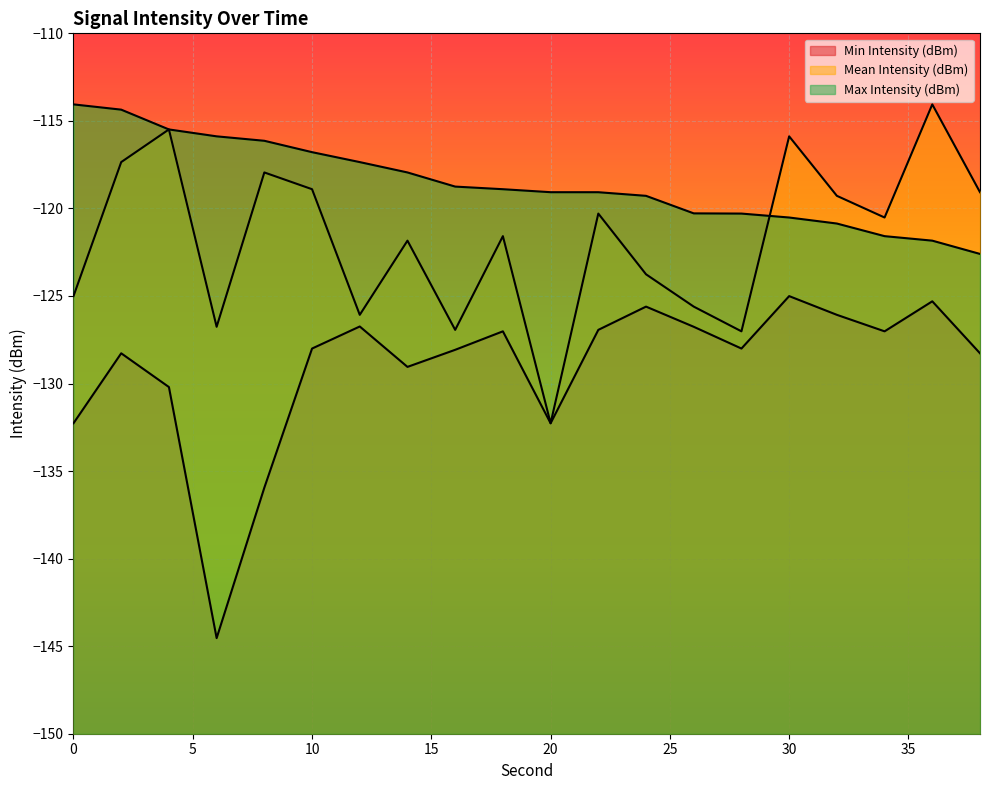

What is the approximate value of Max Intensity (dBm) at 36?

-121.8